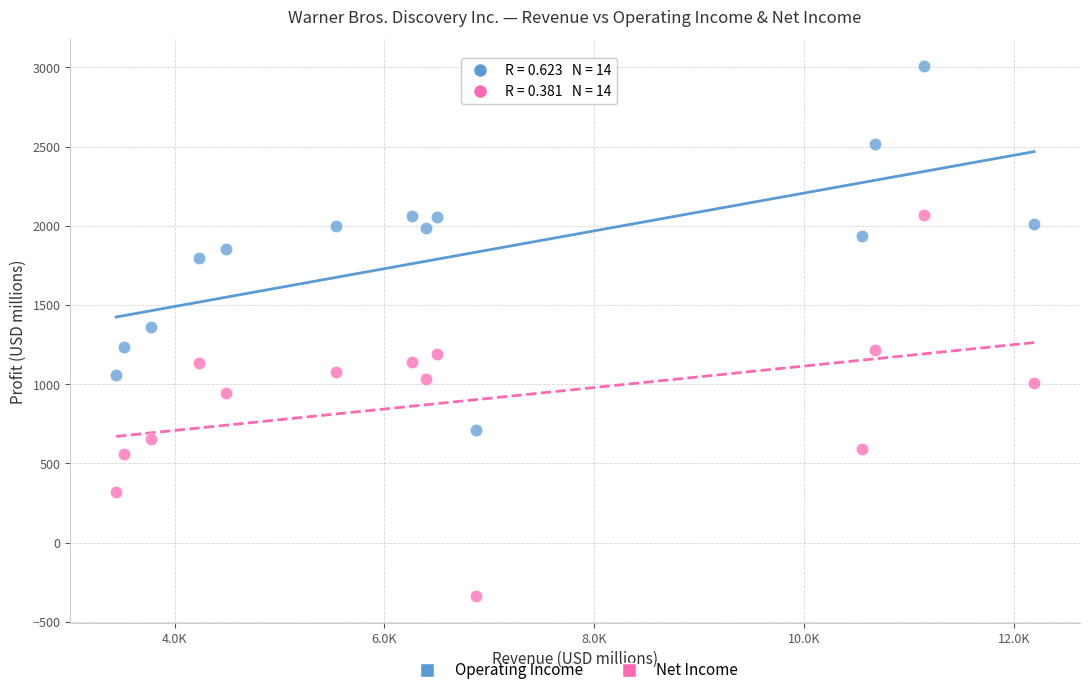

Which series contains the lowest Y value?

Net Income